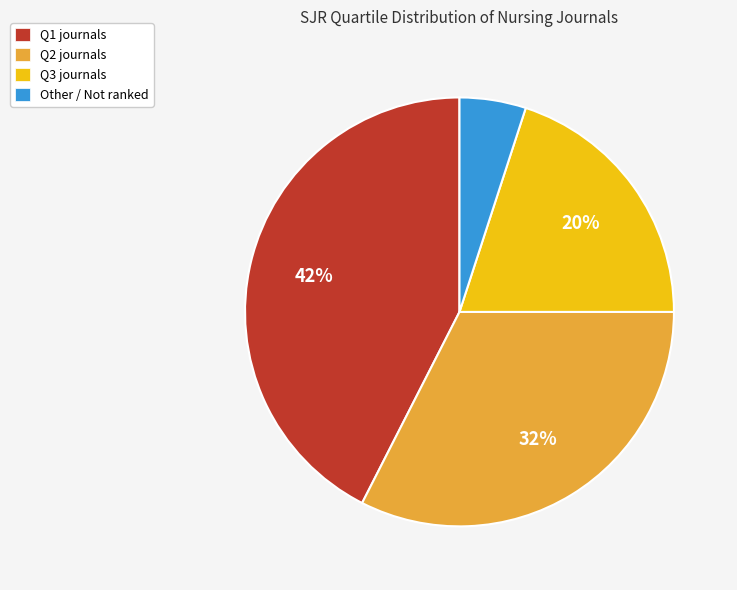

To the nearest percent, what is the combined percentage of Q2 journals and Q3 journals?

53%